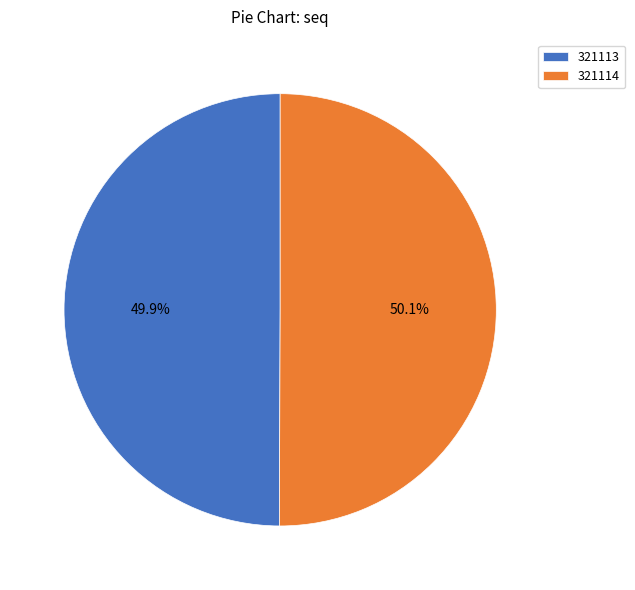

What portion of the pie excludes 321114?

49.9%